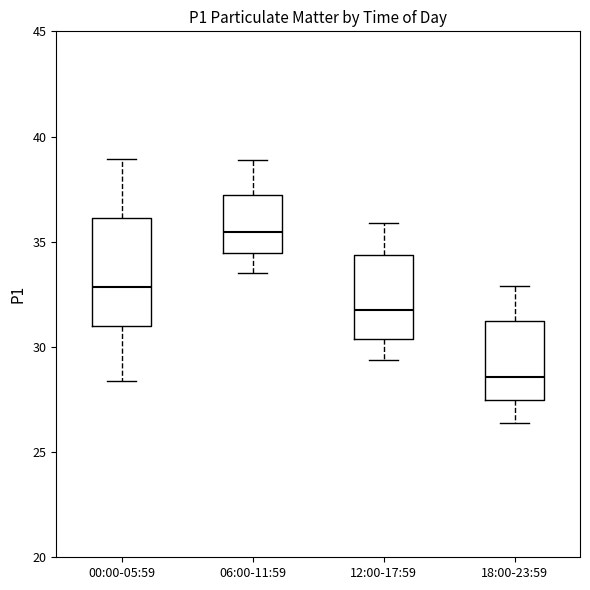

Which box has the lowest median line?

18:00-23:59